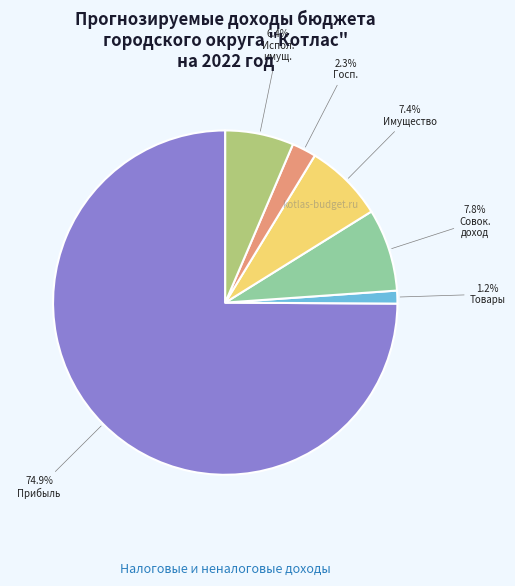

Is there a majority slice in this chart?

Yes